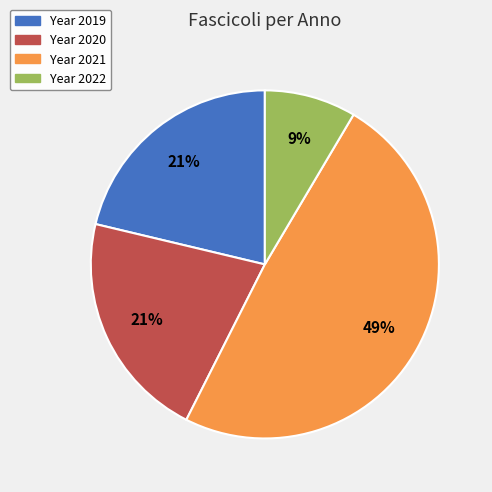

To the nearest percent, what is the average slice percentage?

25%